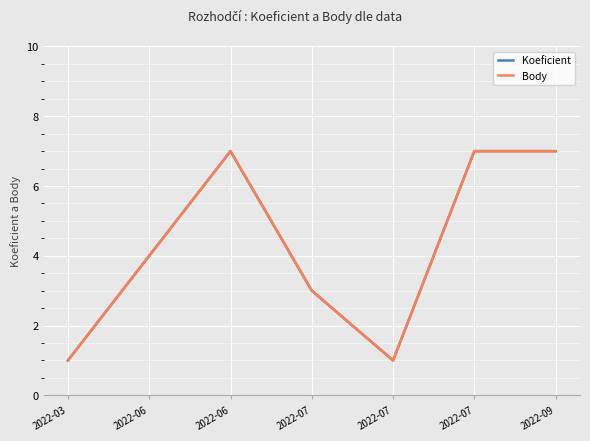

Does the chart have visible grid lines?

Yes